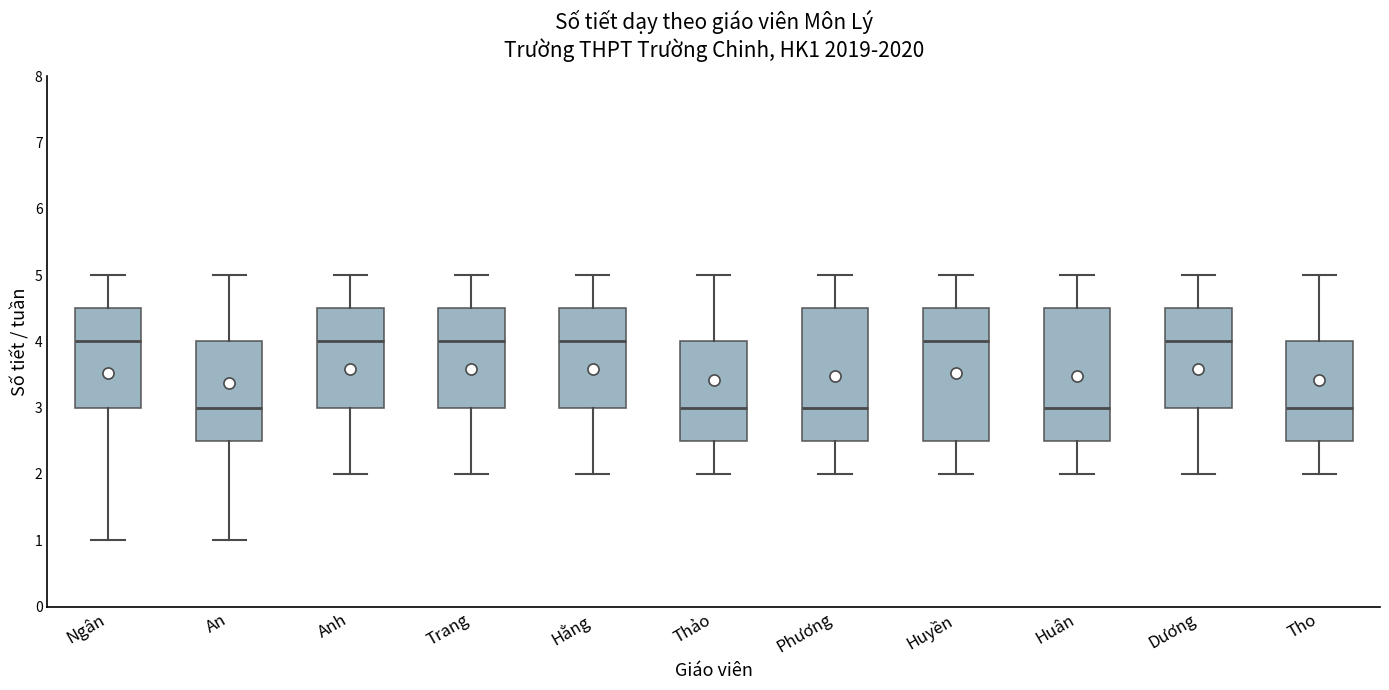

Where is the upper edge of the box for Huân on the y-axis? The values are not printed on the chart, so give them approximately, as read against the axis.

4.5